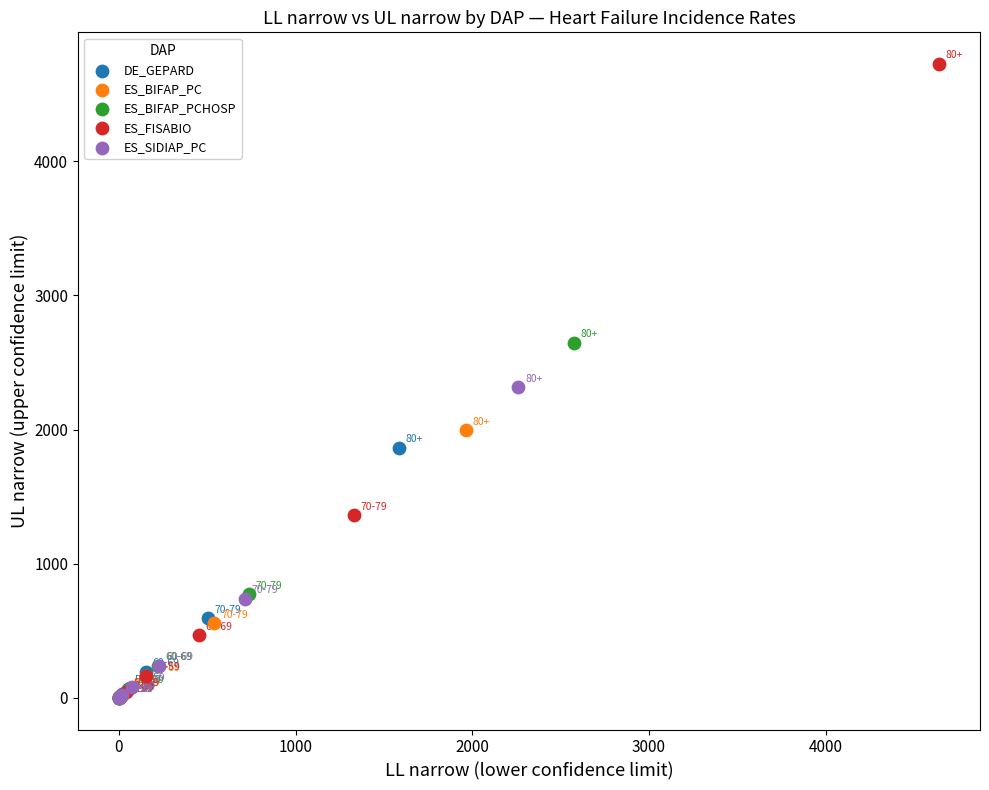

Which series contains the highest Y value?

ES_FISABIO